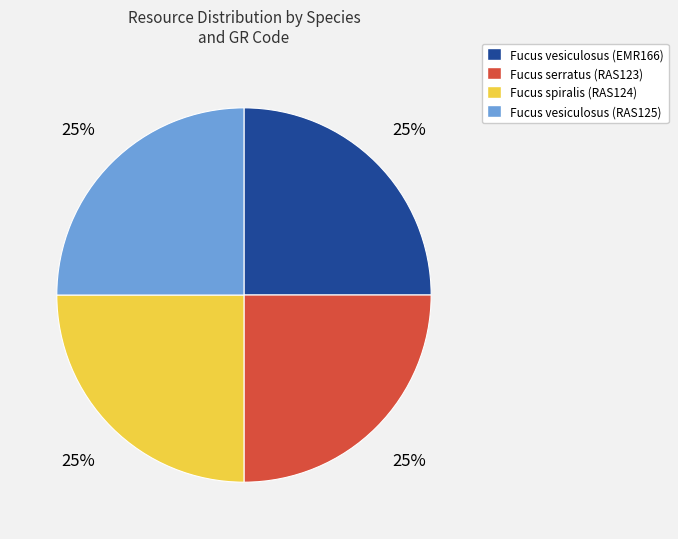

The Fucus vesiculosus (RAS125) slice represents 35% of the pie. True or false?

False